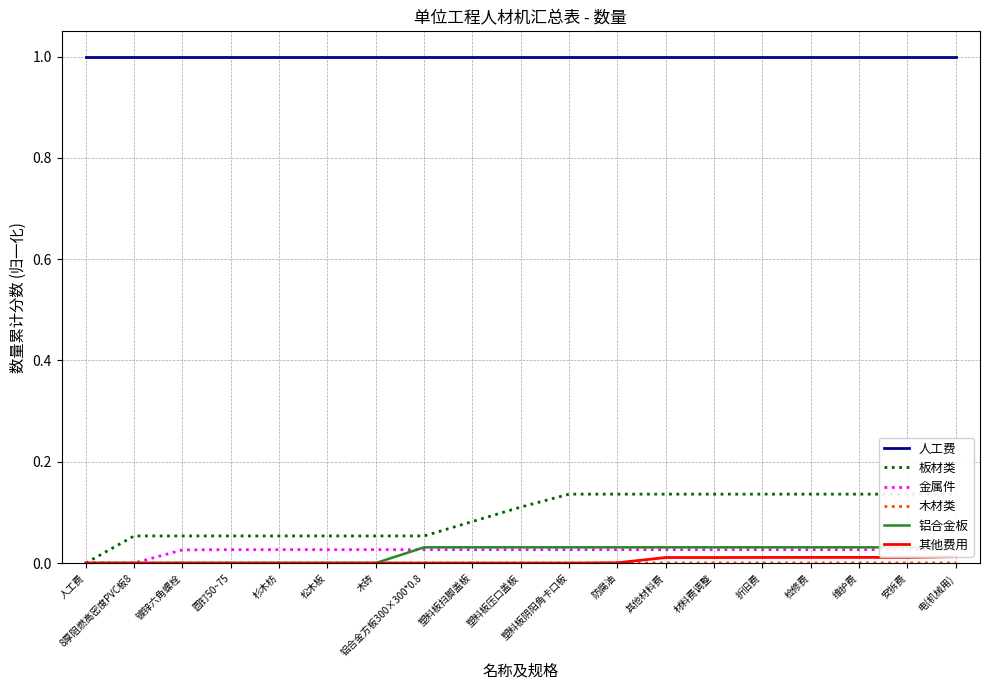

How many lines are shown in the chart?

6